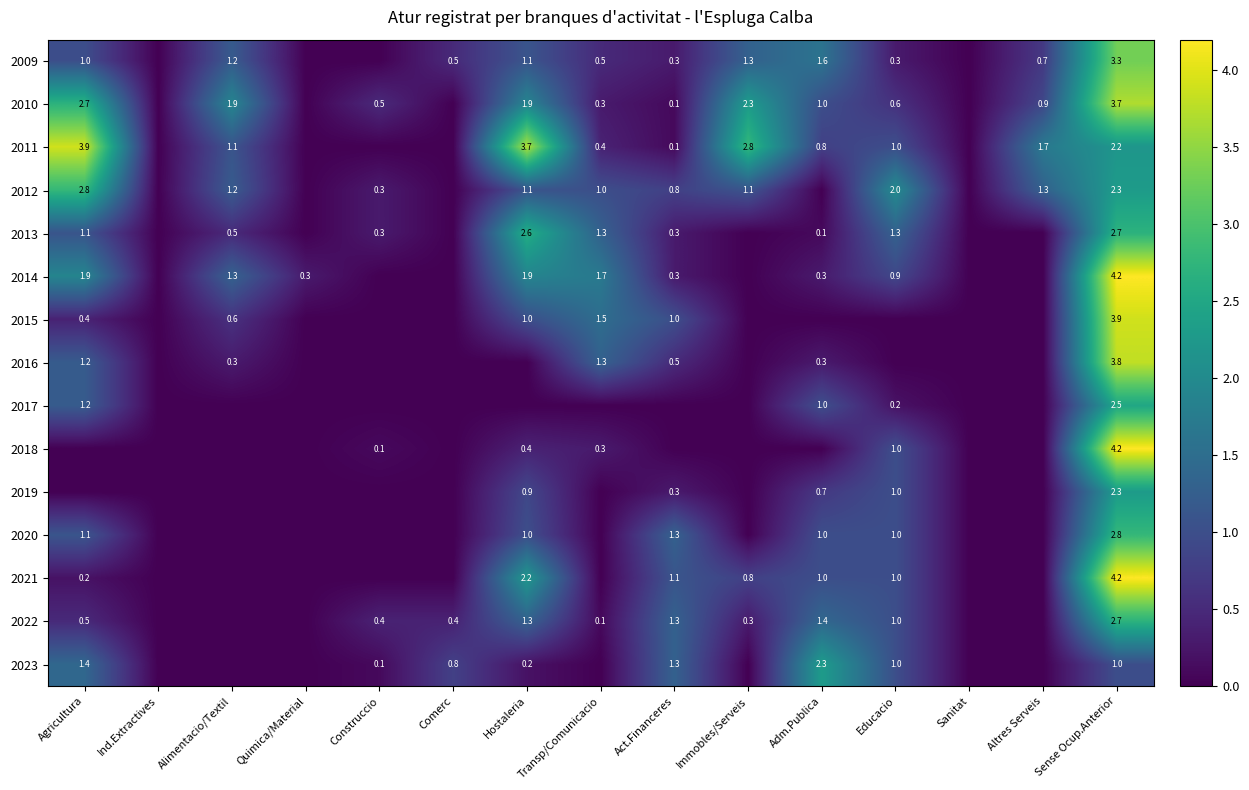

At which category is the sum across all series the highest?

Sense Ocup.Anterior